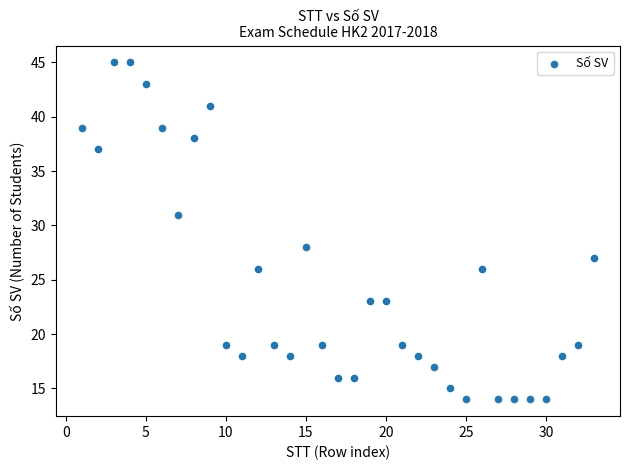

What is the range of Y values (max minus min)?

31